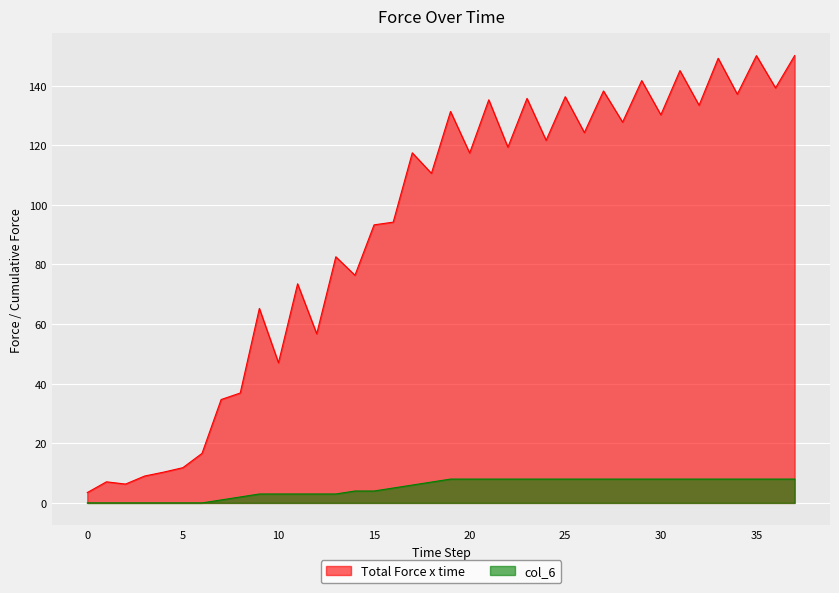

Rank the series by their maximum value, from lowest to highest.

col_6, Total Force x time